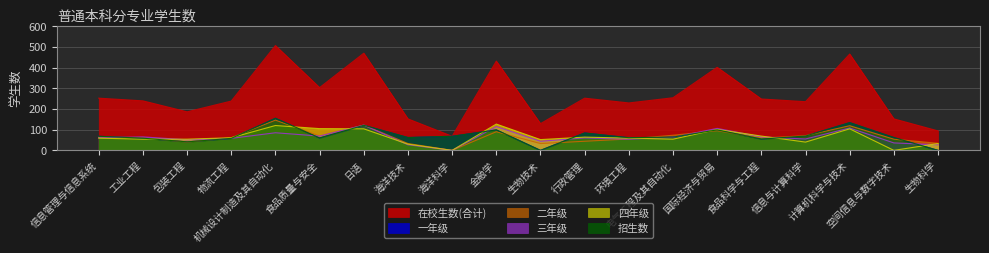

At which category is the sum across all series the highest?

机械设计制造及其自动化